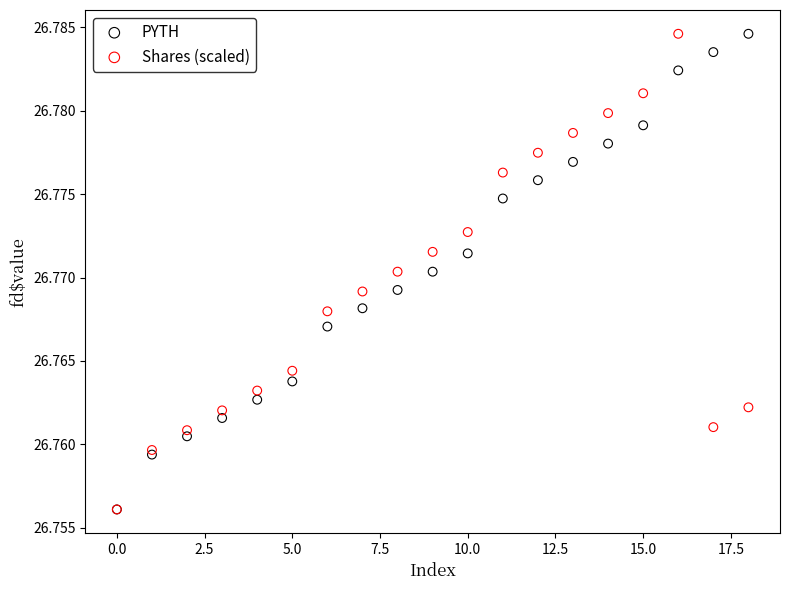

What are all the series names shown in the legend?

PYTH, Shares (scaled)